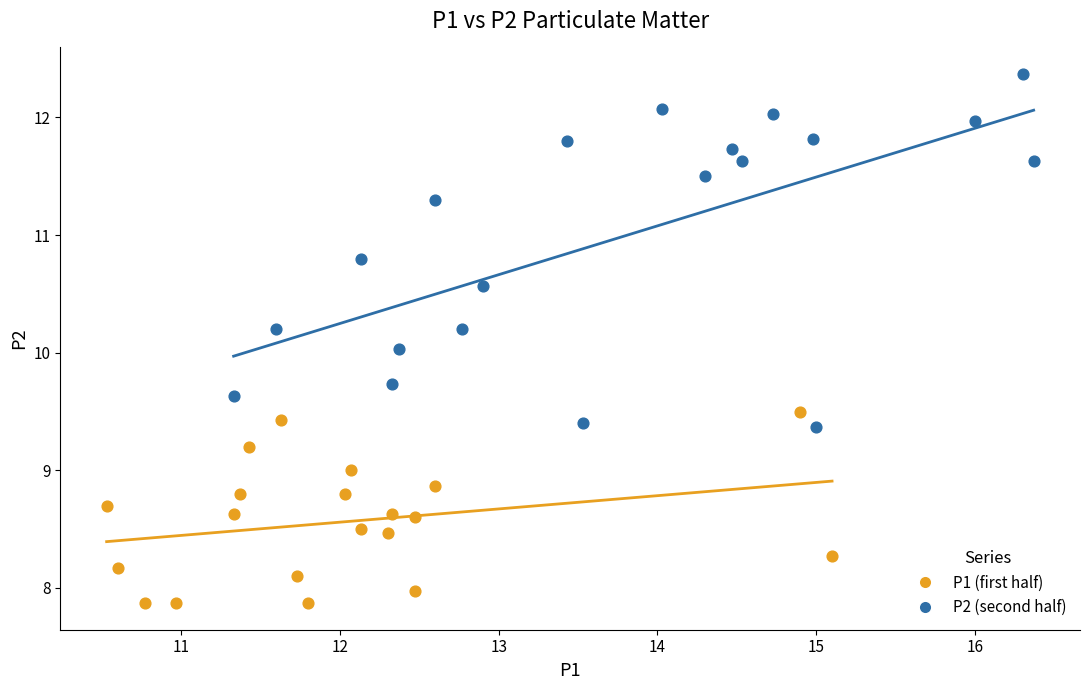

Which series contains the highest Y value?

P2 (second half)